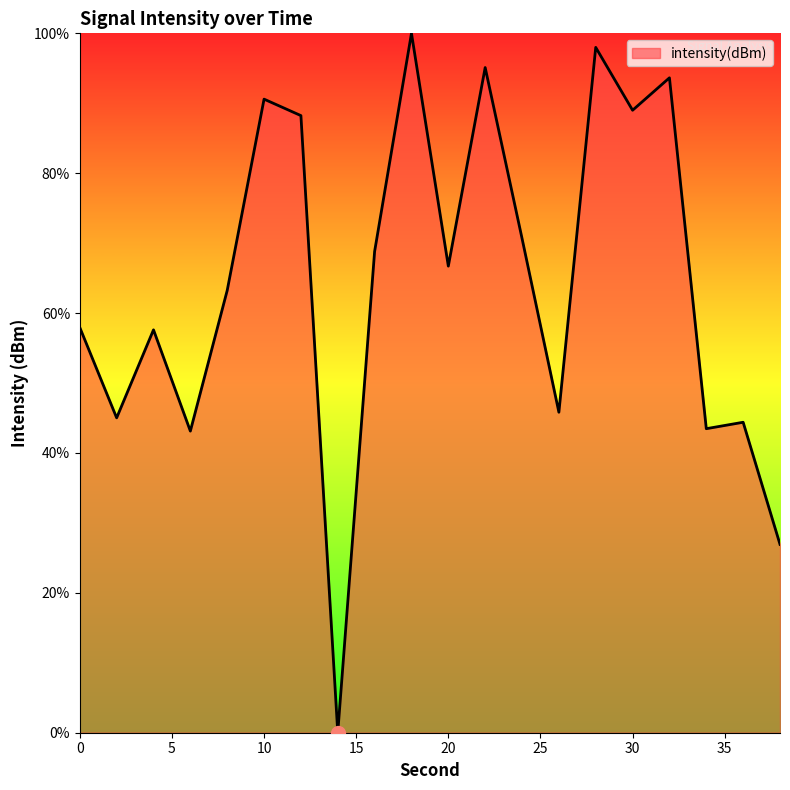

What is the maximum value shown in the chart?

100.0